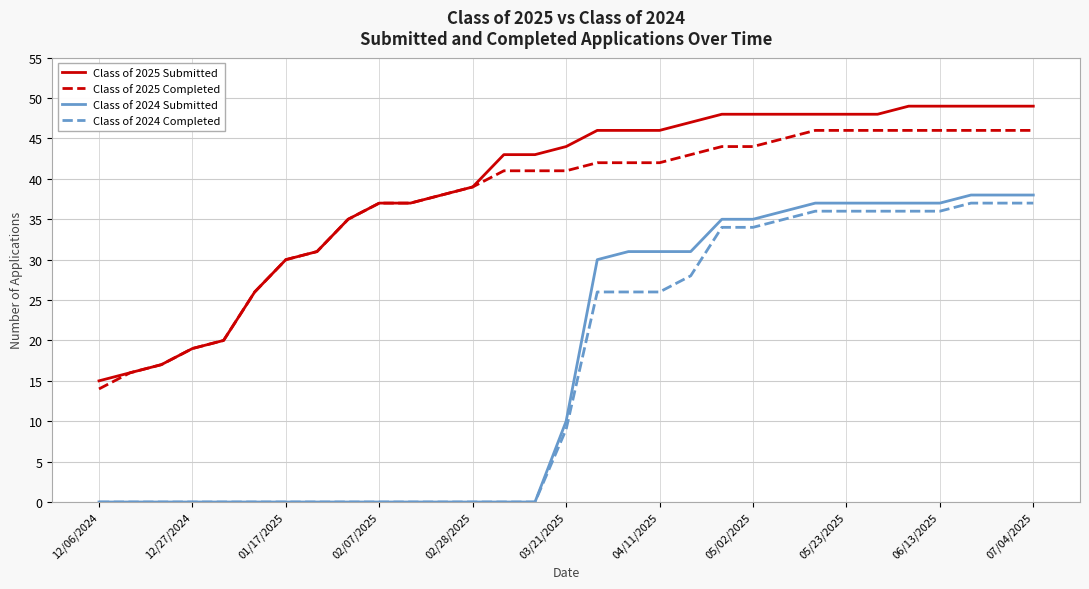

Does the chart display data point markers on the line(s)?

No